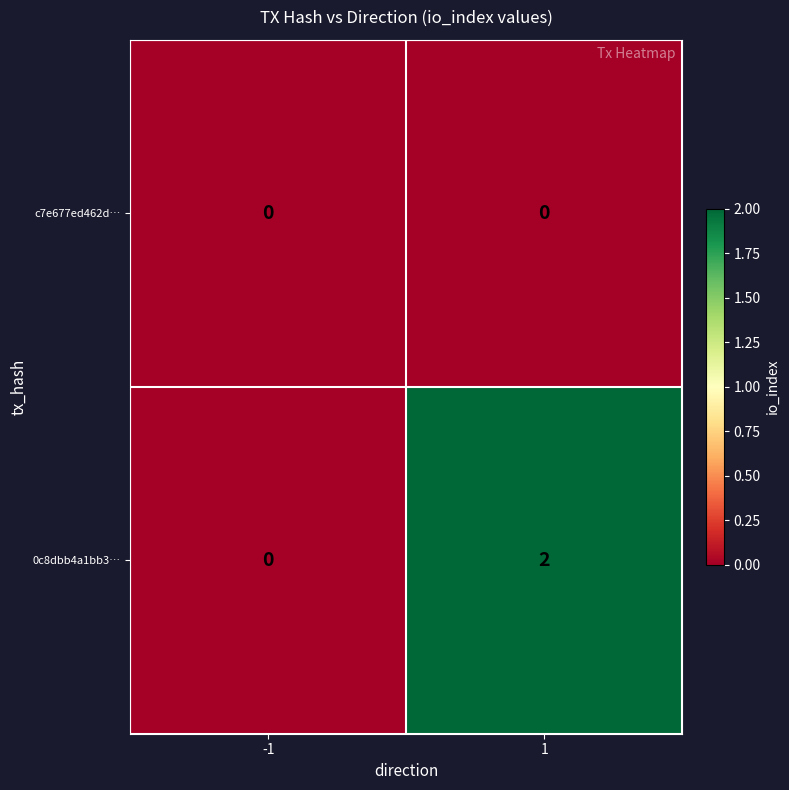

What is the greatest value displayed?

2